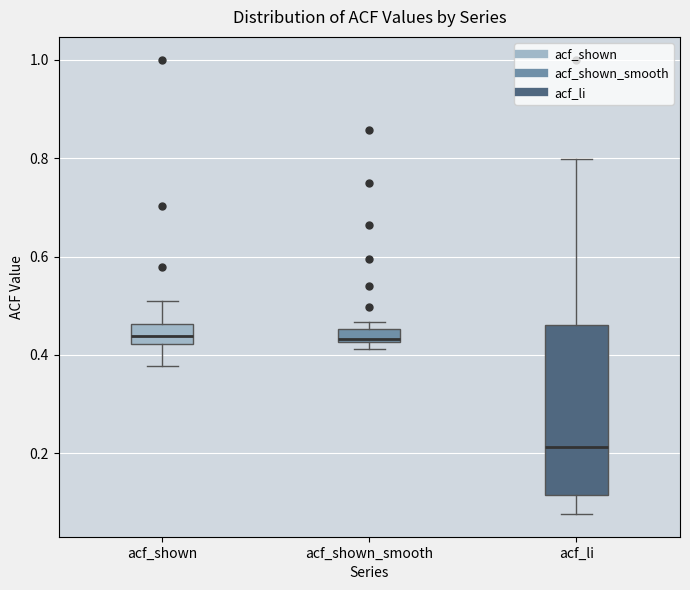

Where does the lower whisker of the box for acf_li end on the y-axis? The values are not printed on the chart, so give them approximately, as read against the axis.

0.08